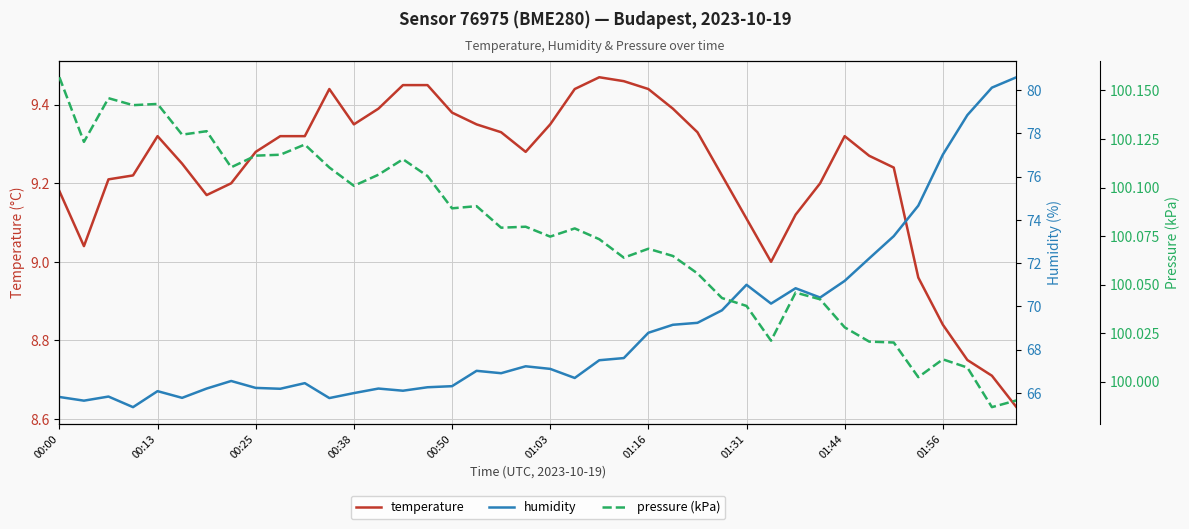

True or false: pressure (kPa) has more than 0 interior local peaks.

True